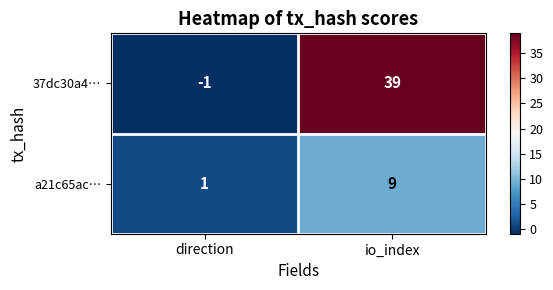

At io_index, list the series in order from largest to smallest.

37dc30a4…, a21c65ac…